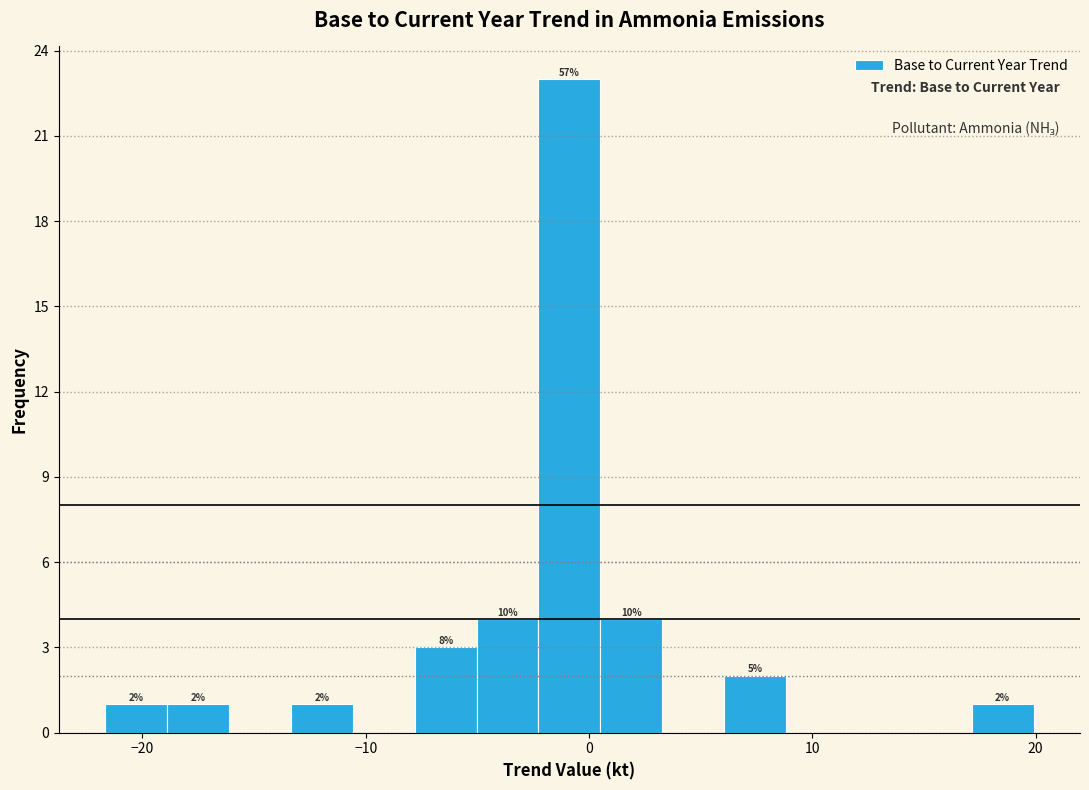

Read against the x-axis, roughly where is the centre of the tallest bar?

-1